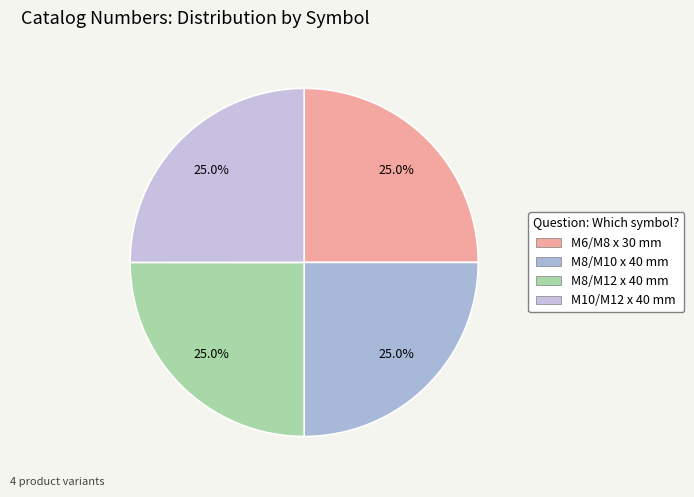

What is the smallest slice in the pie chart?

M10/M12 x 40 mm